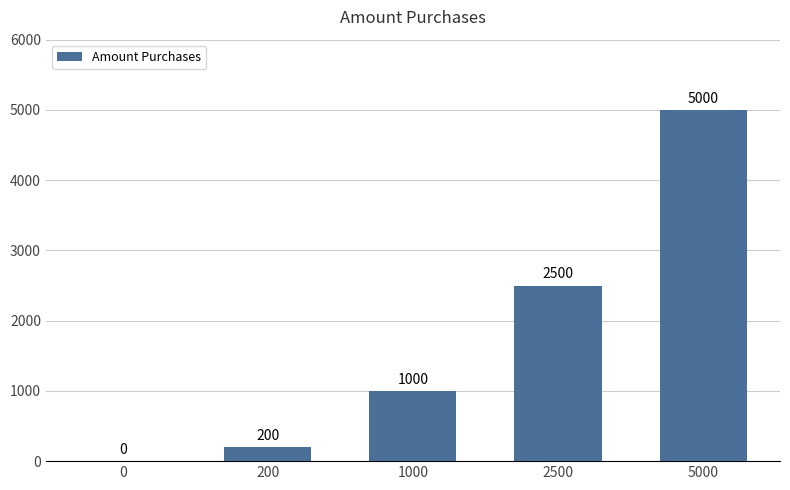

Which has a higher value, 5000 or 2500?

5000